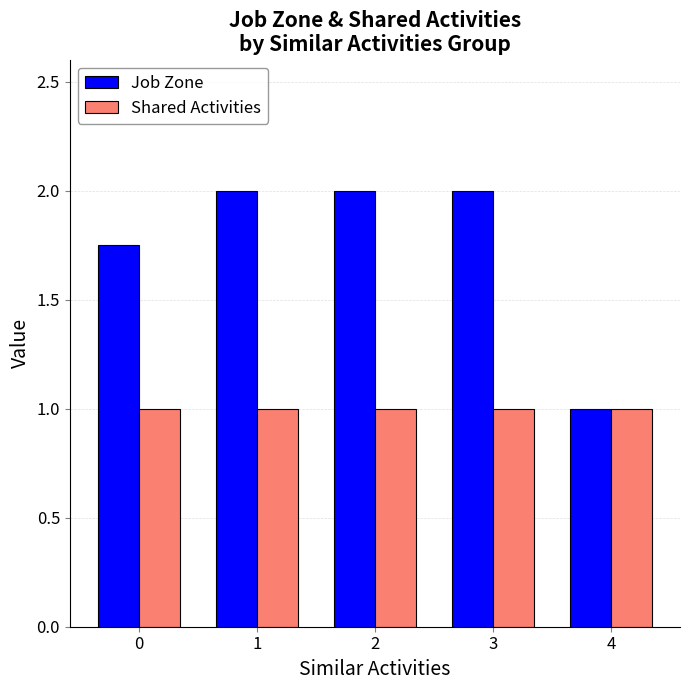

Is the value of Job Zone at 0 greater than the value of Shared Activities at 4?

Yes